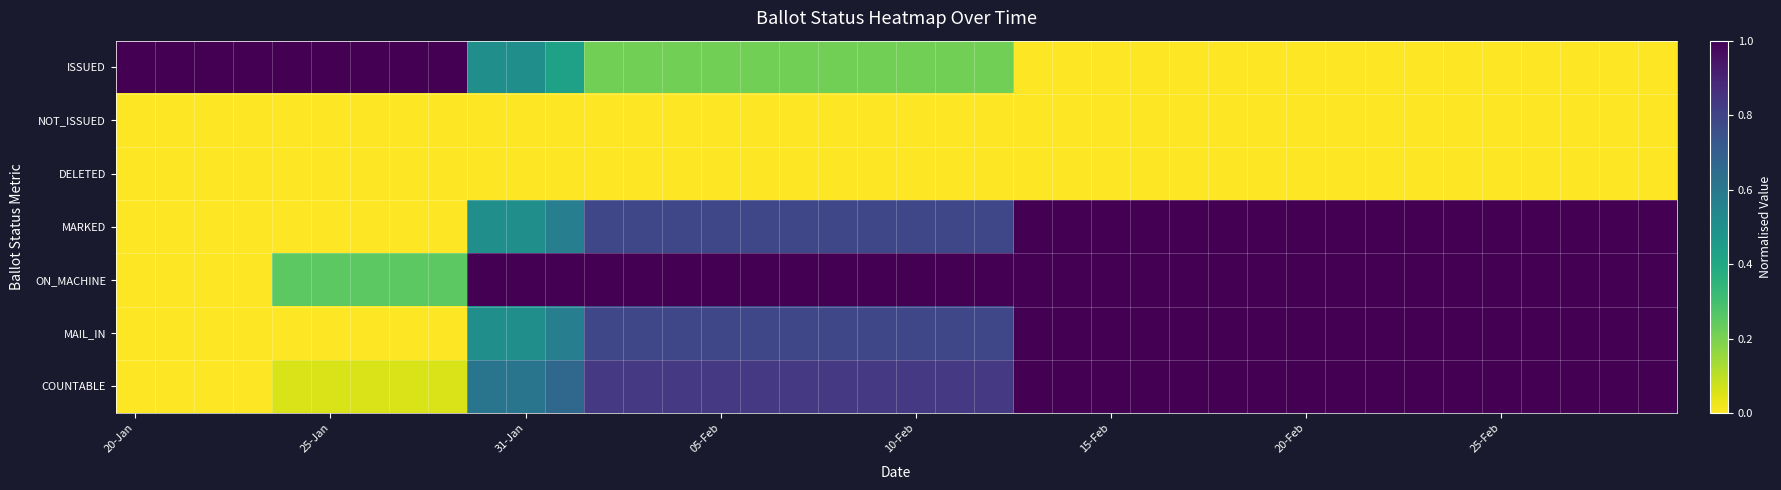

Which series has the largest total across all categories?

ON_MACHINE